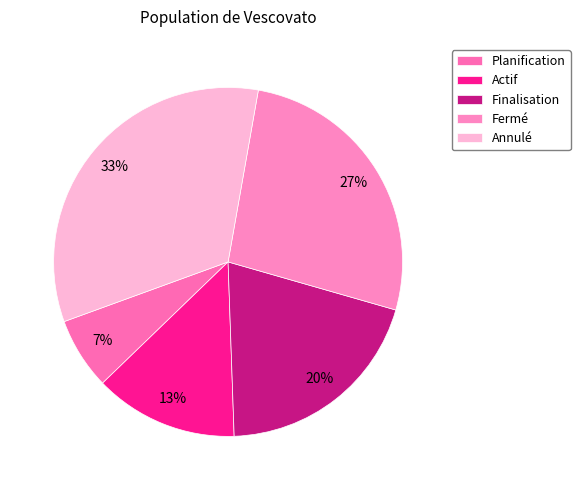

Which has a higher value, Annulé or Fermé?

Annulé